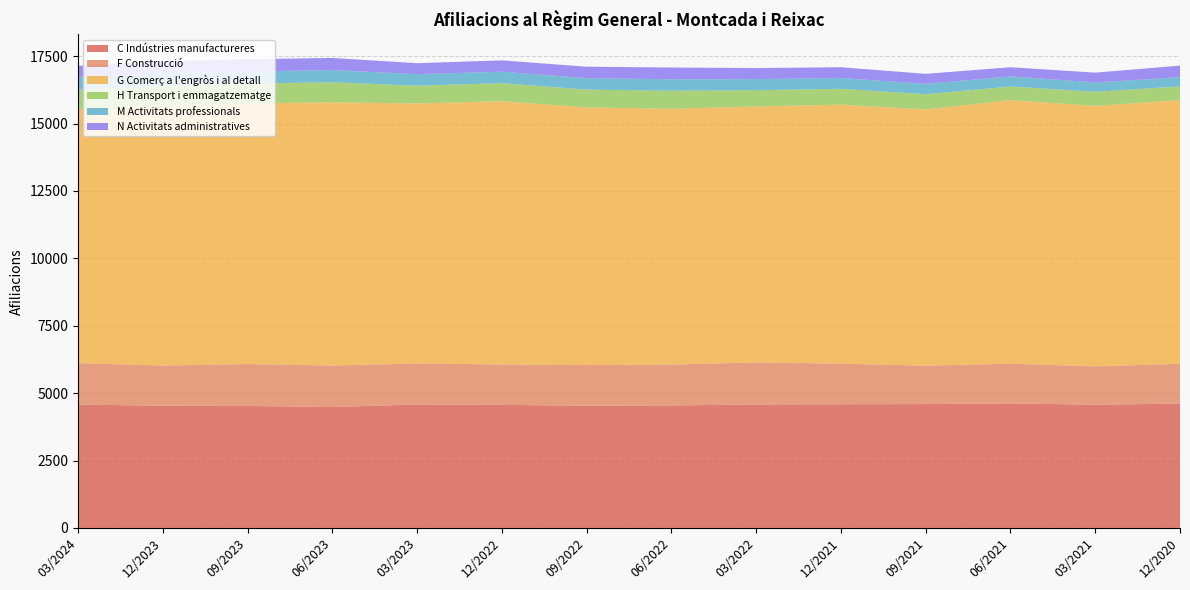

Reading left to right, transcribe all the data shown in this chart.

C Indústries manufactureres: 03/2024=4575	12/2023=4535	09/2023=4525	06/2023=4485	03/2023=4580	12/2022=4565	09/2022=4535	06/2022=4545	03/2022=4580	12/2021=4590	09/2021=4595	06/2021=4620	03/2021=4570	12/2020=4615
F Construcció: 03/2024=1540	12/2023=1490	09/2023=1555	06/2023=1540	03/2023=1520	12/2022=1500	09/2022=1510	06/2022=1515	03/2022=1560	12/2021=1505	09/2021=1425	06/2021=1475	03/2021=1425	12/2020=1475
G Comerç a l'engròs i al detall: 03/2024=9430	12/2023=9630	09/2023=9670	06/2023=9765	03/2023=9645	12/2022=9765	09/2022=9555	06/2022=9490	03/2022=9495	12/2021=9605	09/2021=9505	06/2021=9775	03/2021=9660	12/2020=9785
H Transport i emmagatzematge: 03/2024=710	12/2023=745	09/2023=735	06/2023=745	03/2023=660	12/2022=670	09/2022=660	06/2022=670	03/2022=605	12/2021=590	09/2021=565	06/2021=505	03/2021=525	12/2020=505
M Activitats professionals: 03/2024=460	12/2023=475	09/2023=445	06/2023=450	03/2023=430	12/2022=425	09/2022=425	06/2022=425	03/2022=410	12/2021=400	09/2021=385	06/2021=375	03/2021=345	12/2020=340
N Activitats administratives: 03/2024=425	12/2023=435	09/2023=460	06/2023=450	03/2023=405	12/2022=420	09/2022=425	06/2022=435	03/2022=410	12/2021=400	09/2021=370	06/2021=340	03/2021=365	12/2020=430